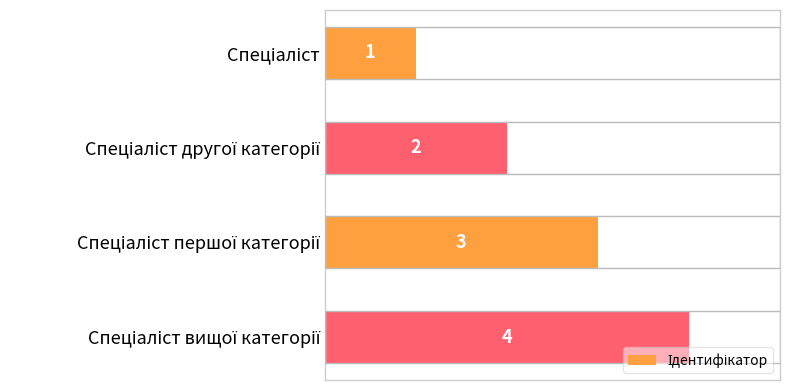

What is the sum of all values?

10